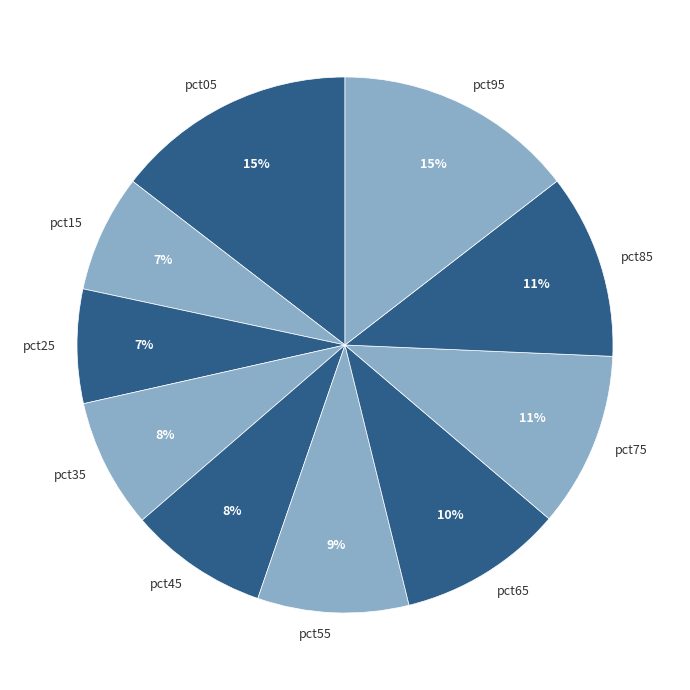

To the nearest percent, what is the difference between the pct65 and pct45 slice percentages?

2%